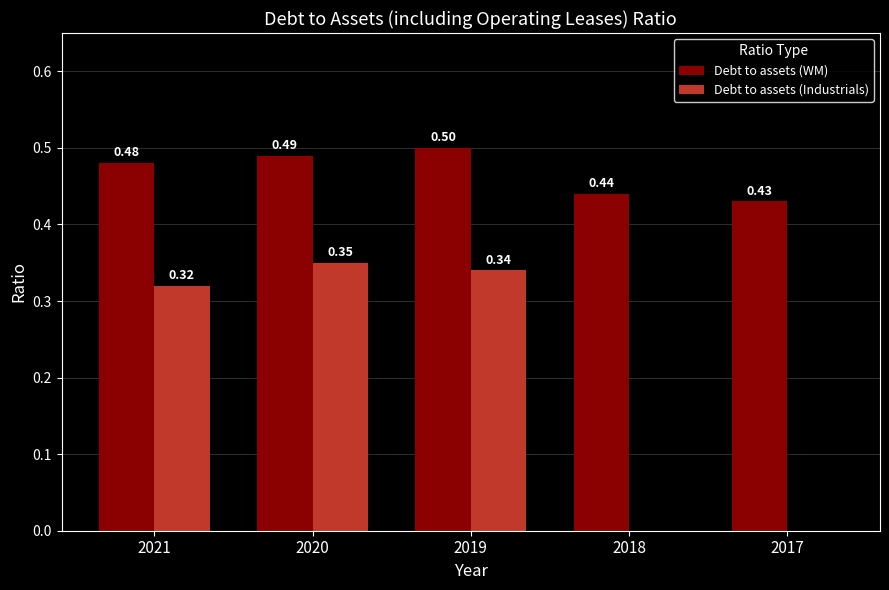

What are all the series names shown in the legend?

Debt to assets (WM), Debt to assets (Industrials)